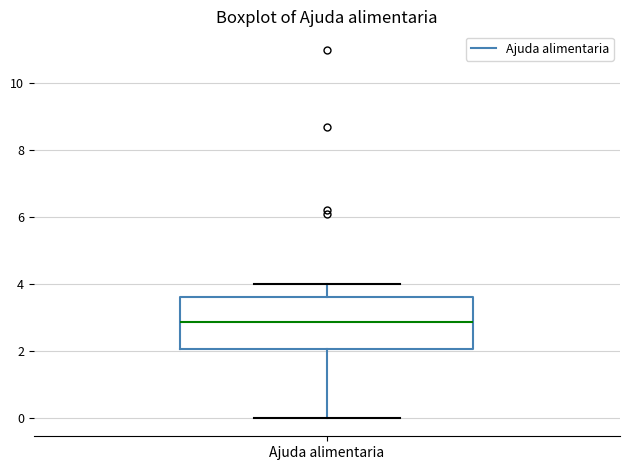

Read this box plot against the y-axis: the position of the median line, the range covered by the box, and the ends of both whiskers. The values are not printed on the chart, so give them approximately, as read against the axis.

median 2.8, box 2.0 to 3.6, whiskers 0.0 to 4.0